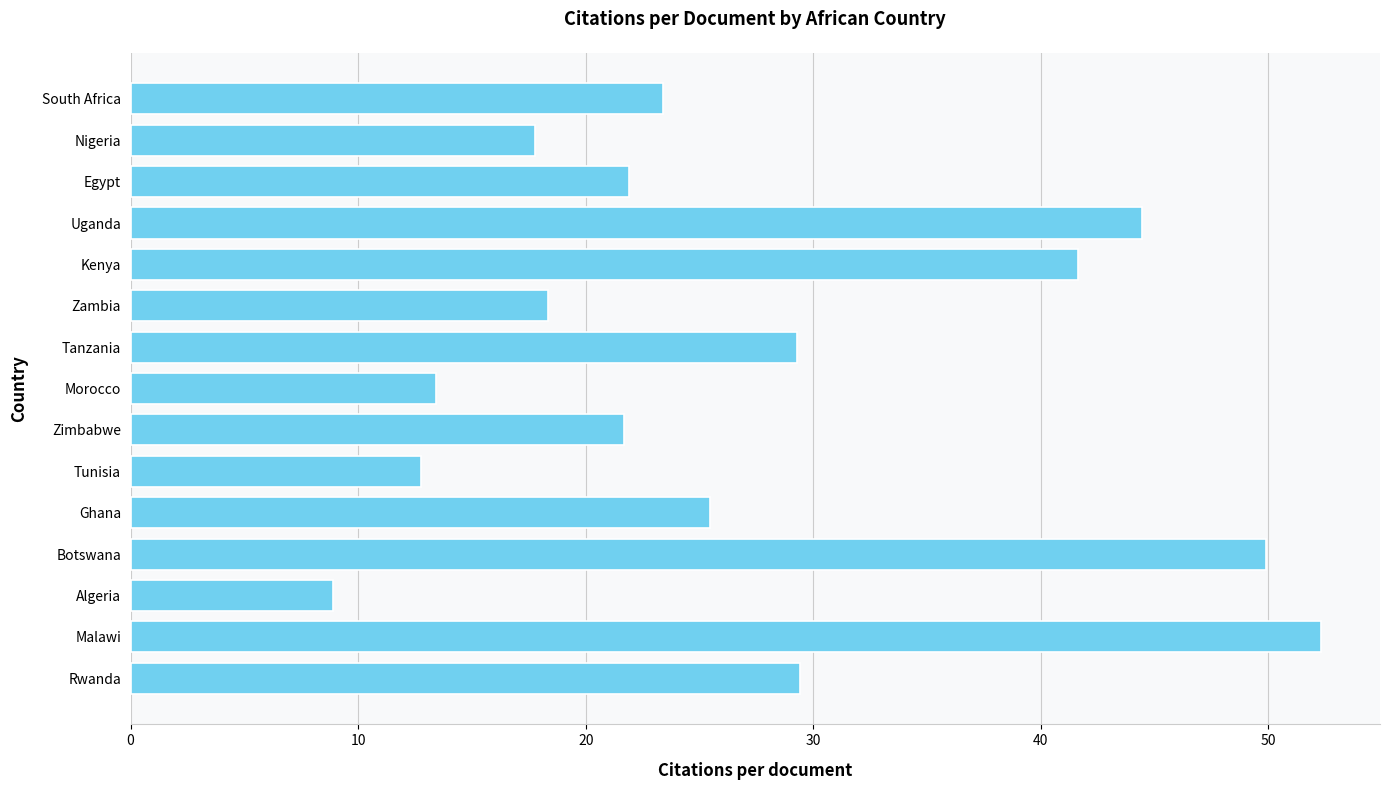

What is the approximate value at Morocco?

13.4